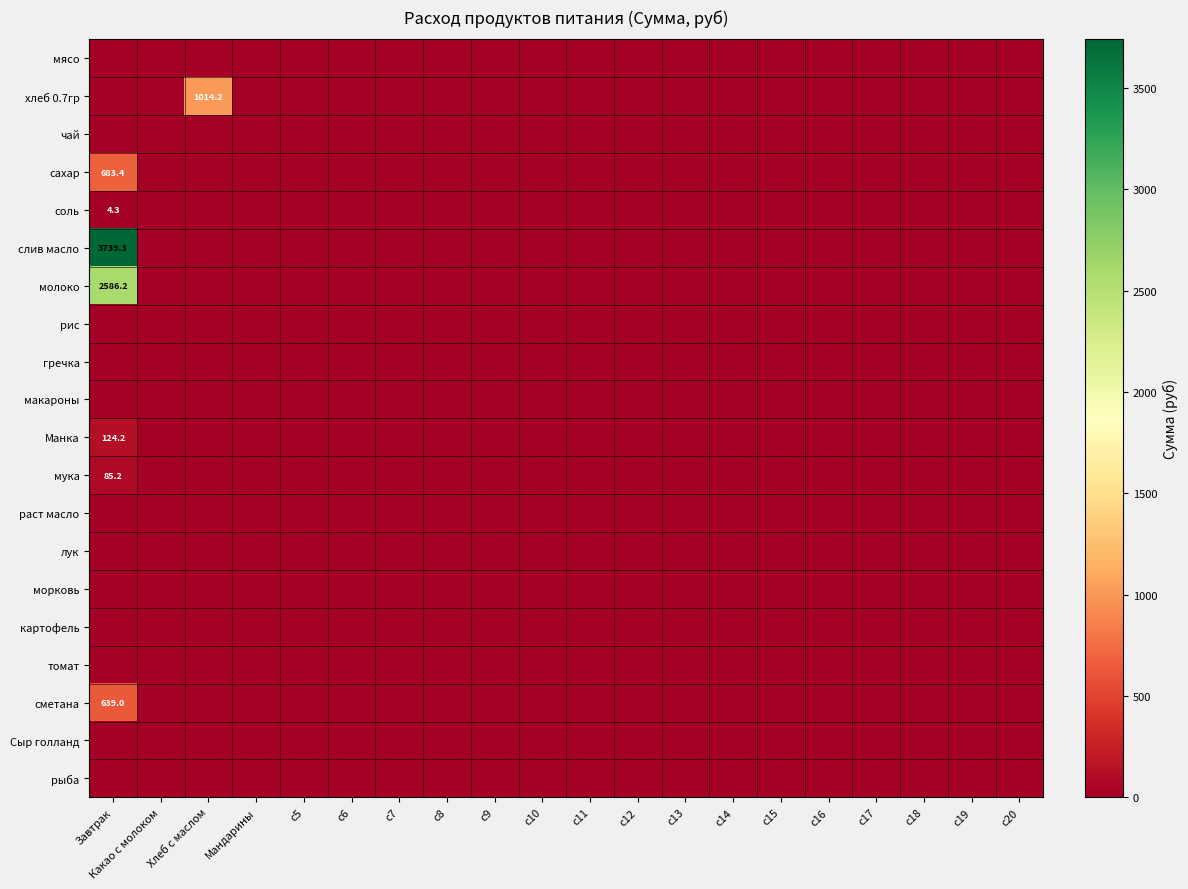

What is the maximum value shown in the chart?

3739.3